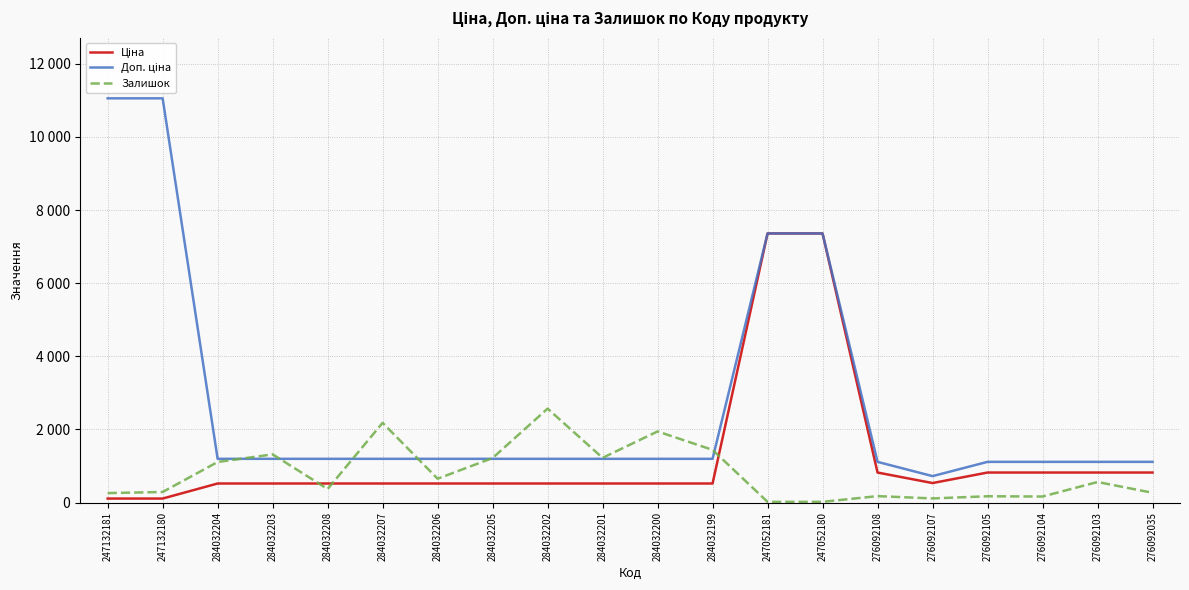

Between 276092107 and 276092103, which is larger?

276092103